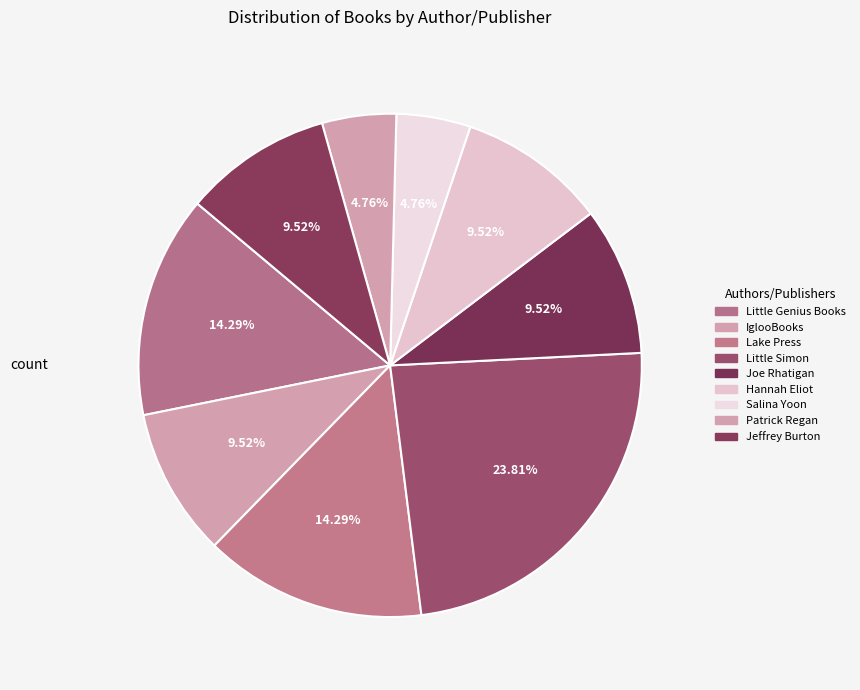

Which category has the biggest portion of the pie?

Little Simon